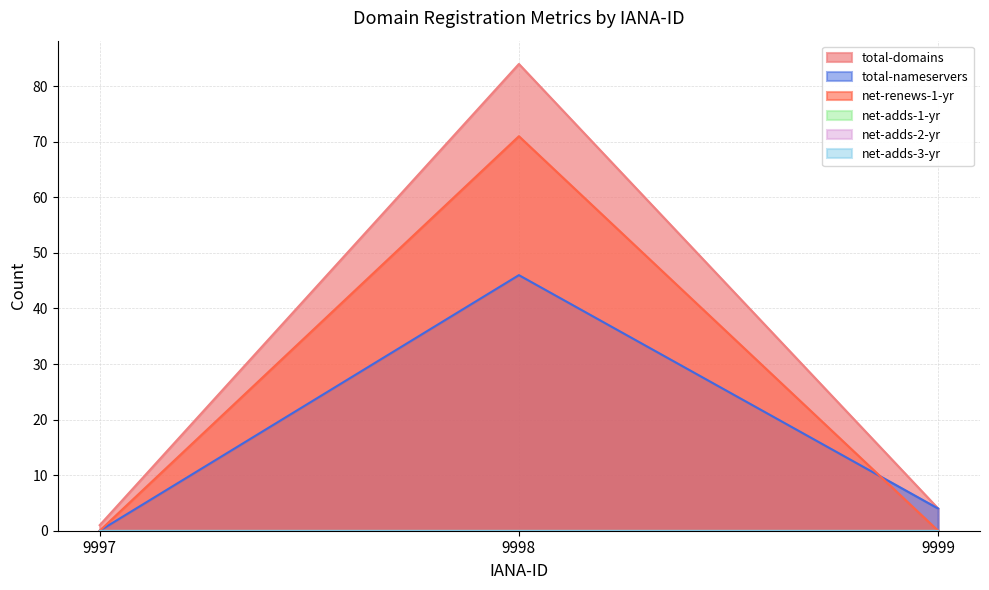

What is the sum of the total-domains values at 9997 and 9999?

5